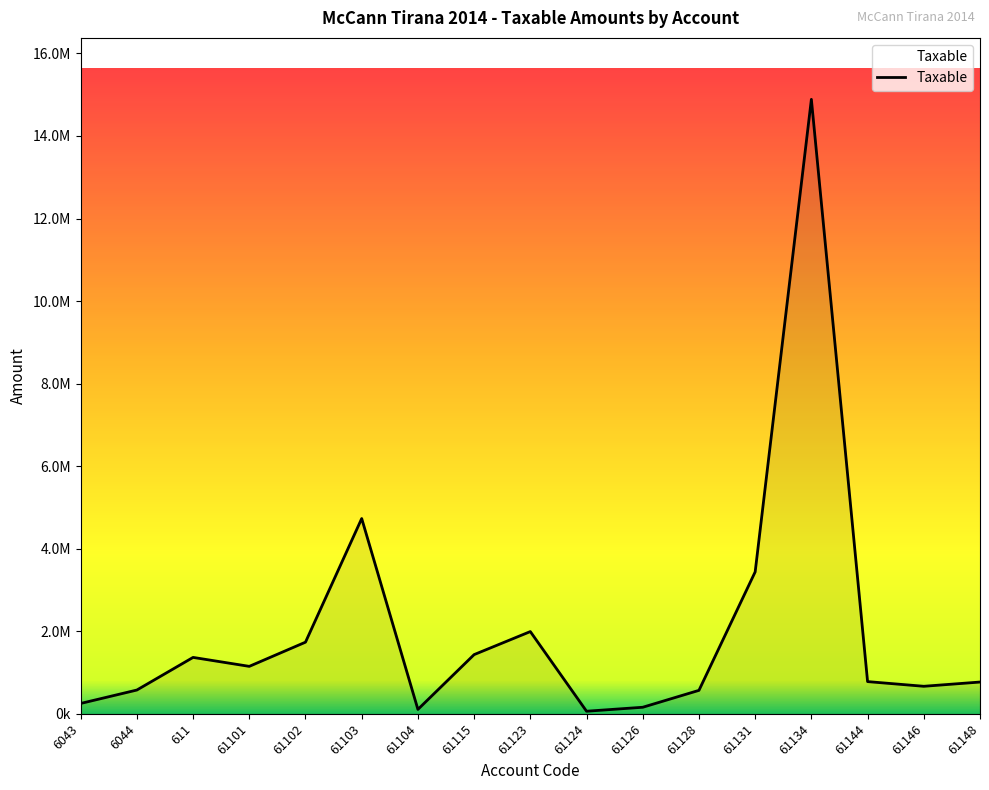

Reading left to right, extract all data points from this chart.

6043=250227.1	6044=575296.9	611=1366068.5	61101=1149043.7	61102=1735151.5	61103=4731146.9	61104=105900.0	61115=1433753.2	61123=1991862.2	61124=61813.2	61126=157990.0	61128=567460.5	61131=3437988.5	61134=14887859.8	61144=779642.1	61146=666085.5	61148=769080.9